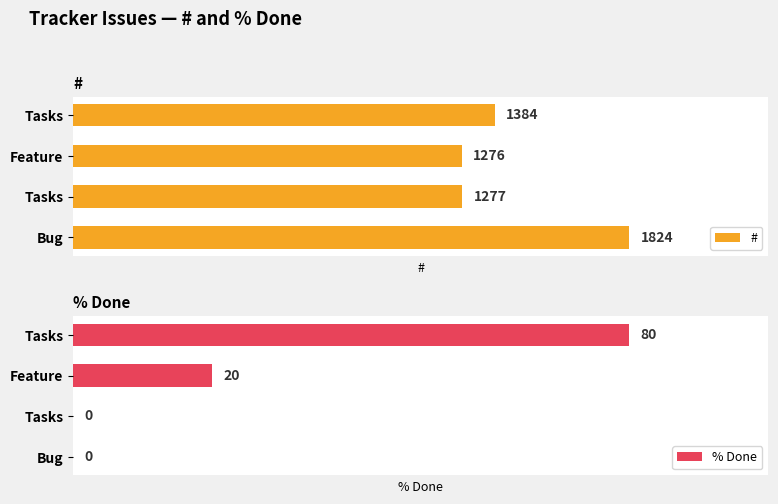

How many bars are there in each group?

2